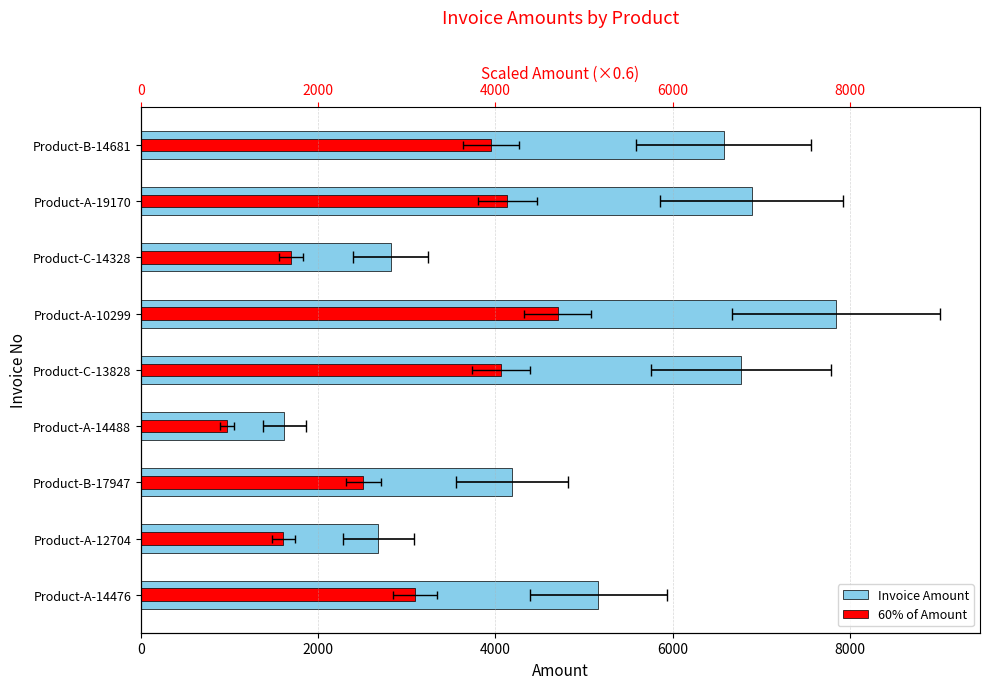

Reading right to left, extract all data points from this chart.

Invoice Amount: 6577.0	6890.0	2817.0	7841.0	6771.0	1619.0	4186.0	2679.0	5159.0
60% of Amount: 3946.2	4134.0	1690.2	4704.6	4062.6	971.4	2511.6	1607.4	3095.4